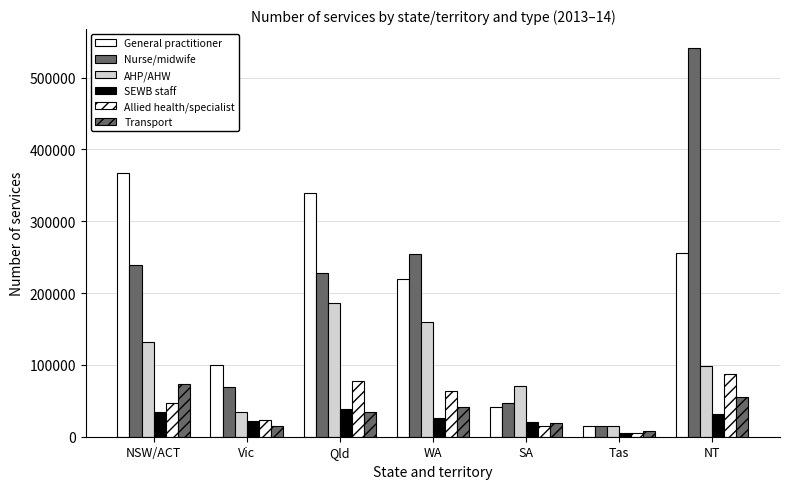

How many values in the General practitioner series are below 220001?

3